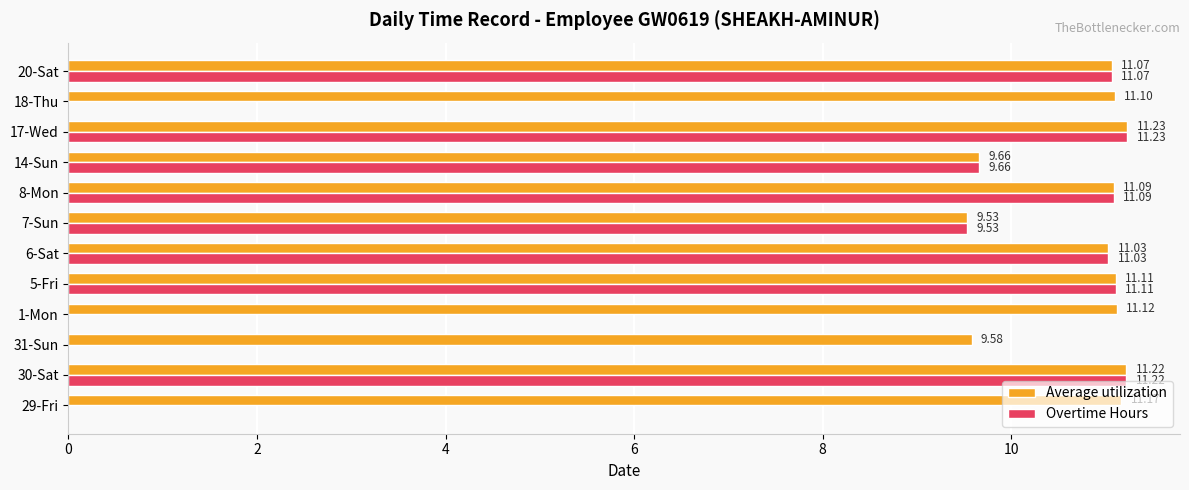

What is the sum of all Overtime Hours values?

85.9